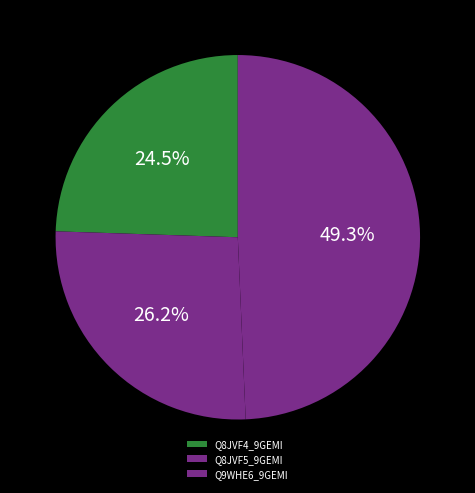

Is it true that Q8JVF4_9GEMI is 24% of the pie?

True